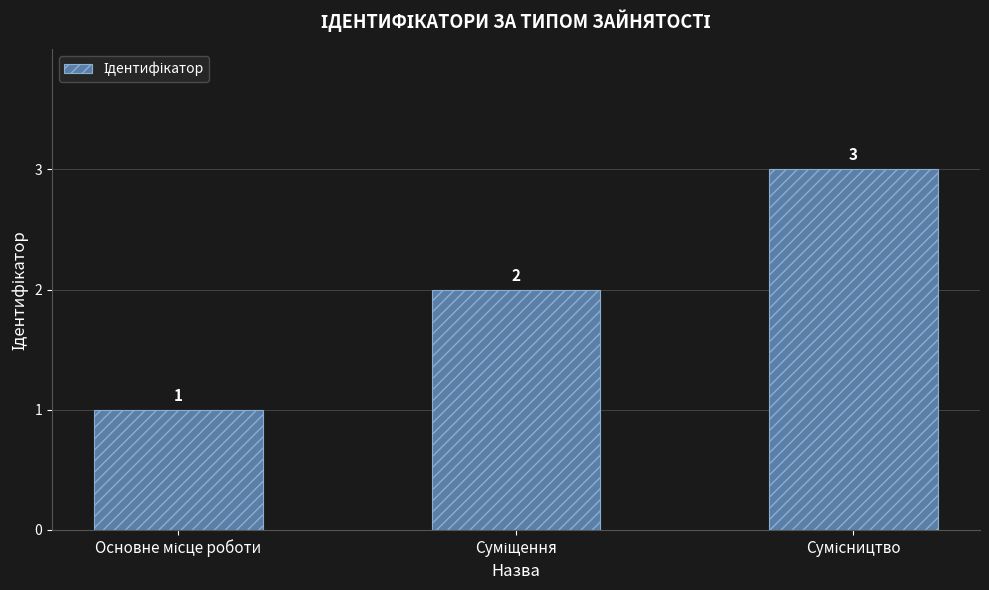

What is the value of the 3rd bar from the left?

3